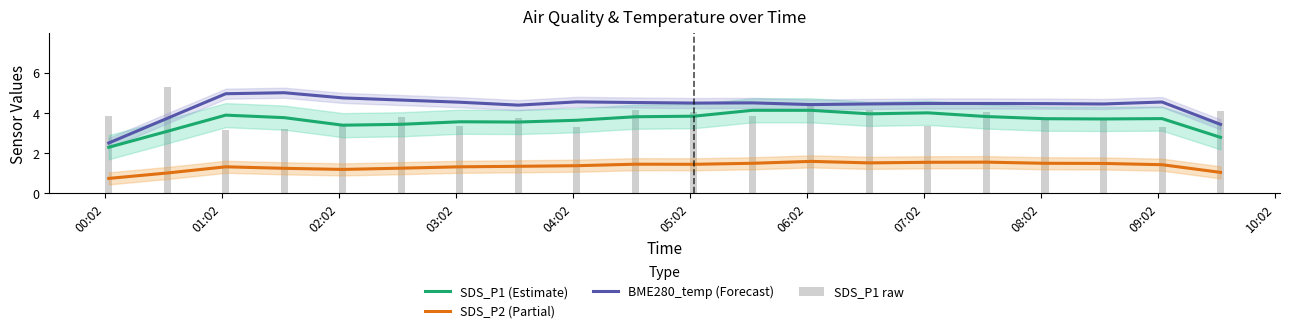

Reading right to left, transcribe all the data shown in this chart.

SDS_P1 (Estimate): 2.8	3.7	3.7	3.7	3.8	4.0	4.0	4.1	4.1	3.8	3.8	3.6	3.5	3.6	3.4	3.4	3.8	3.9	3.1	2.3
SDS_P2 (Partial): 1.0	1.4	1.5	1.5	1.5	1.5	1.5	1.6	1.5	1.4	1.4	1.4	1.3	1.3	1.2	1.2	1.2	1.3	1.0	0.7
BME280_temp (Forecast): 3.4	4.5	4.4	4.5	4.5	4.5	4.4	4.4	4.5	4.5	4.5	4.5	4.4	4.5	4.6	4.7	5.0	5.0	3.7	2.5
SDS_P1 raw: 4.1	3.3	3.7	3.7	4.0	3.4	4.2	4.5	3.8	4.0	4.2	3.3	3.7	3.4	3.8	3.4	3.2	3.2	5.3	3.9